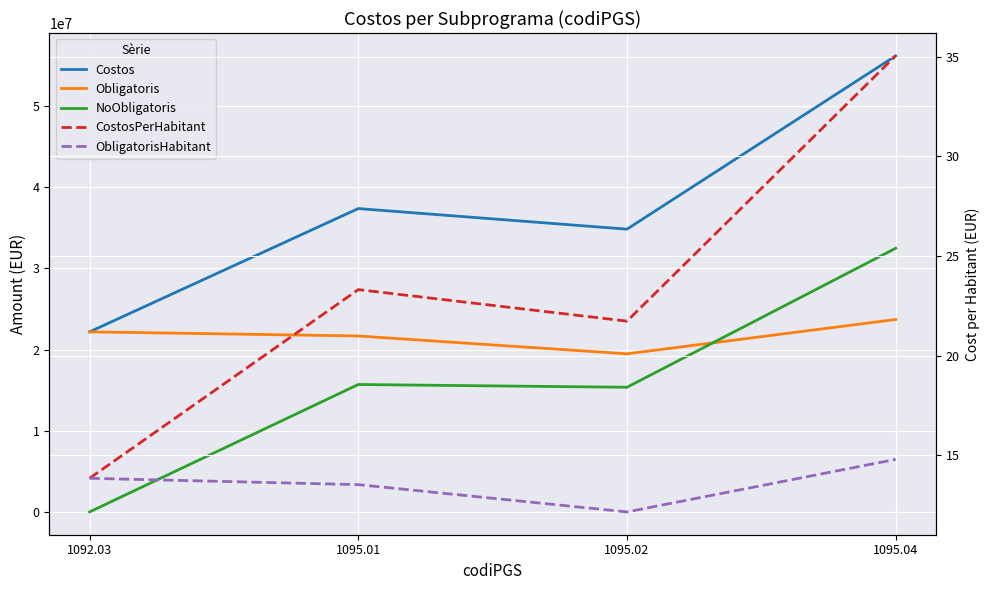

Where is ObligatorisHabitant nearest to the value 13?

1095.01